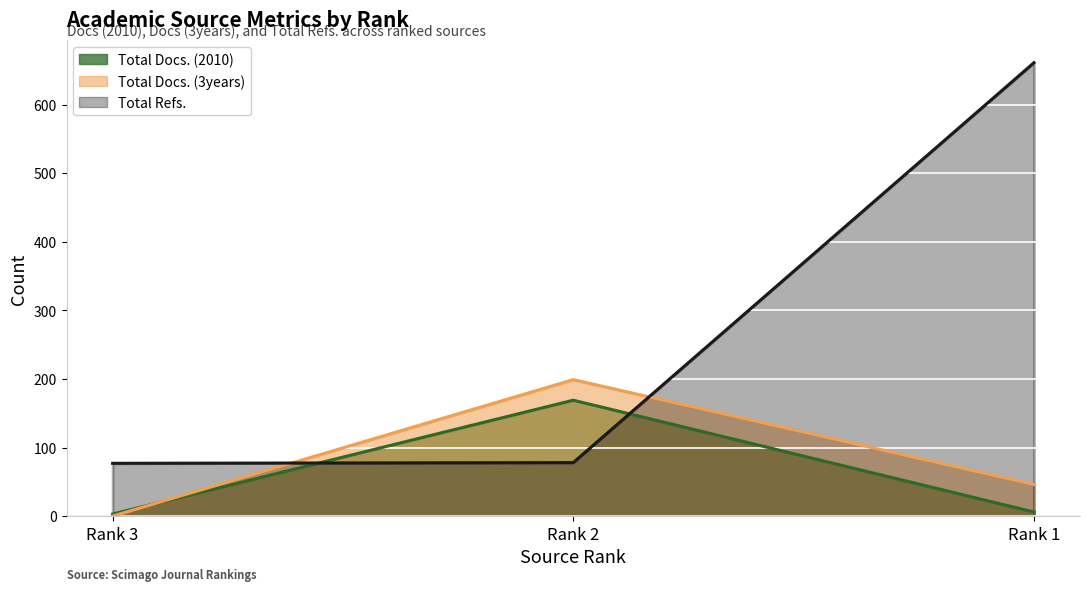

What is the value of the Total Refs. point at the 1st from the left?

77